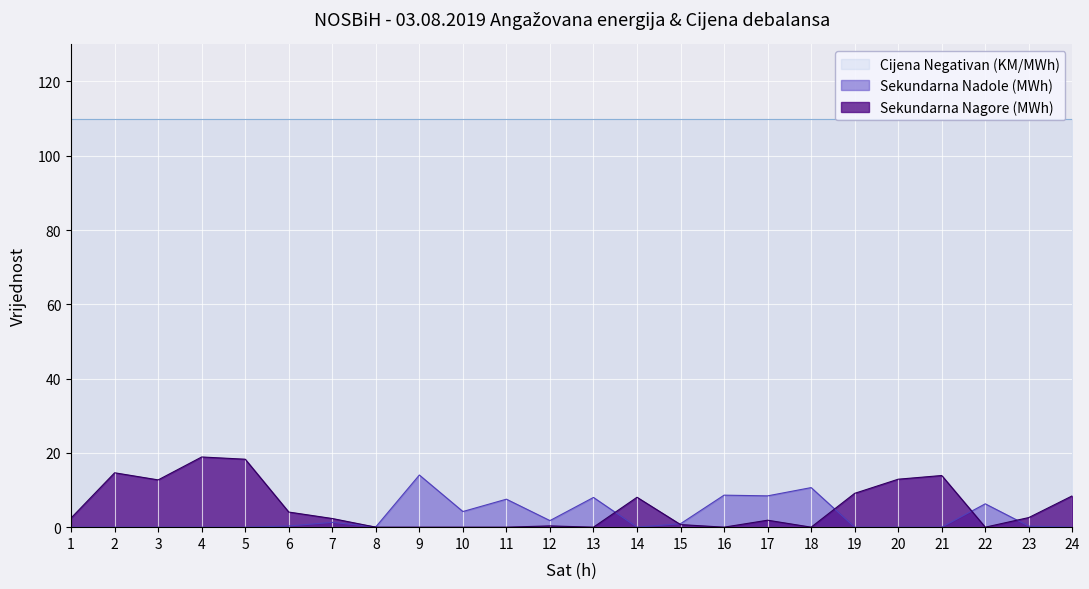

What is the difference between the highest and lowest values at 17?

108.1